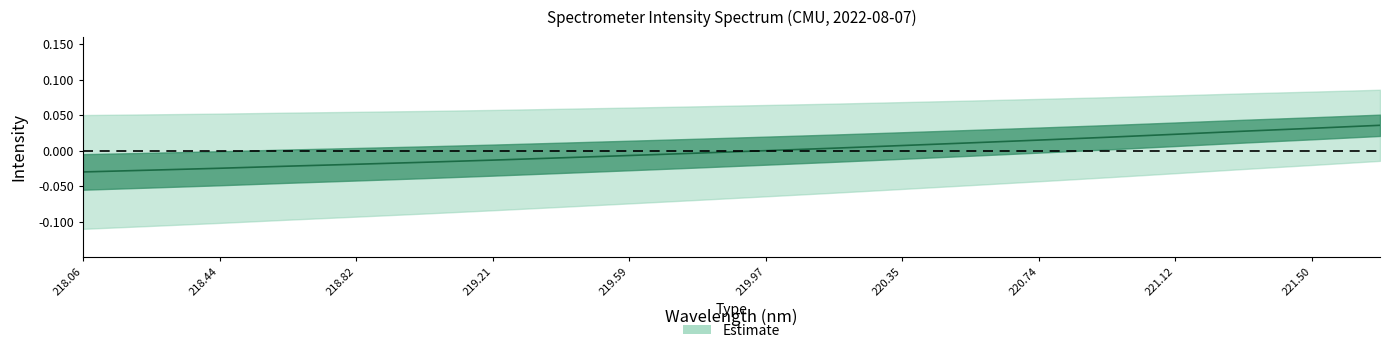

Is this an area chart (filled region under the line)?

No